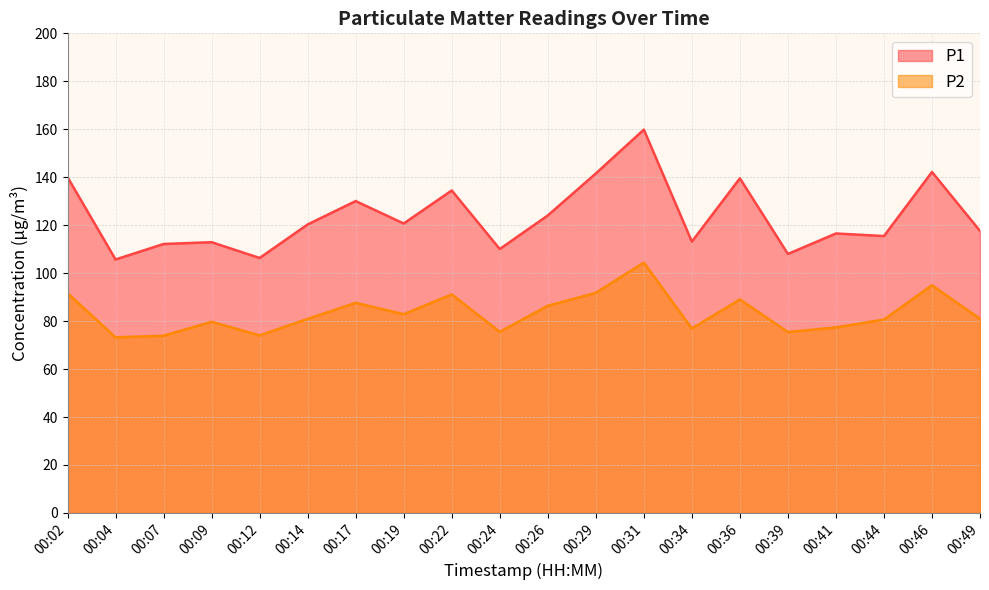

True or false: P1 has a value of 115.5 at 00:44.

True